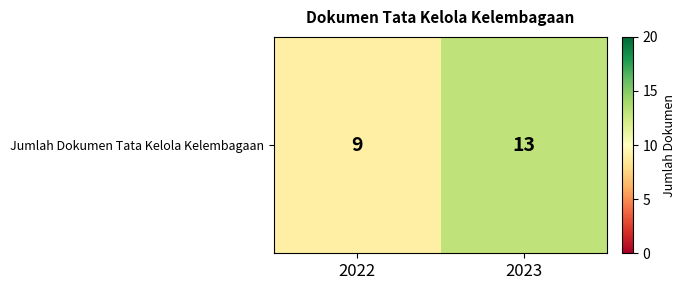

Rank the categories by value from highest to lowest.

2023, 2022